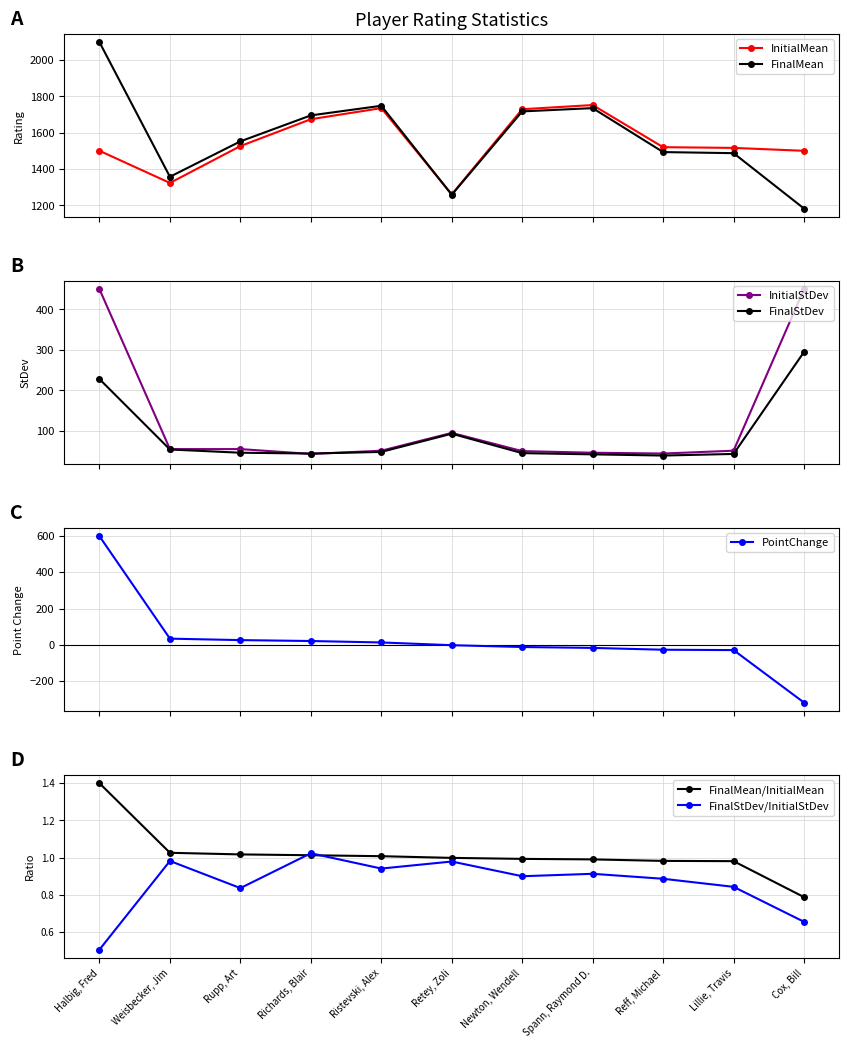

How many values in the InitialMean series are below 1520?

5